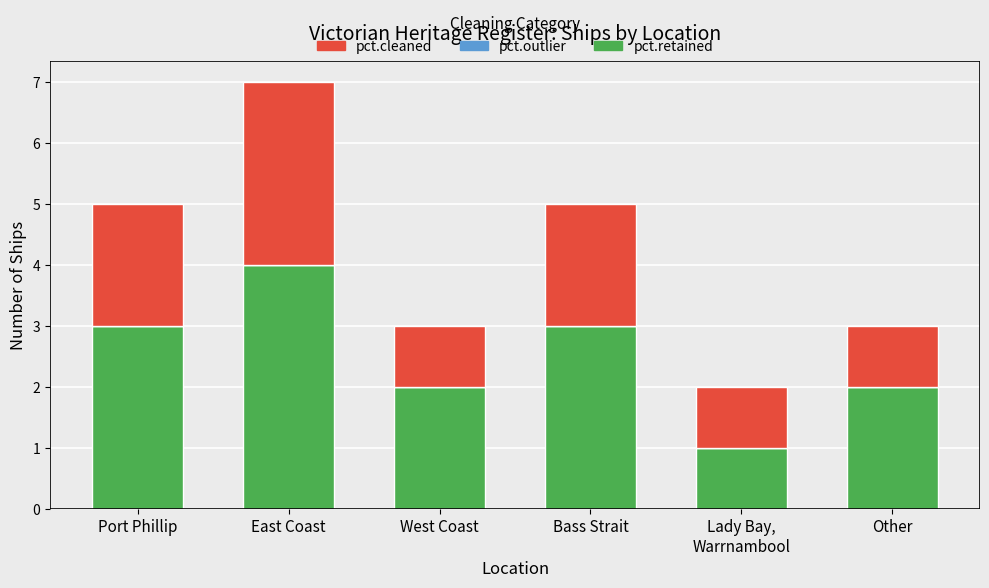

The value of pct.retained at Other is 1. True or false?

False